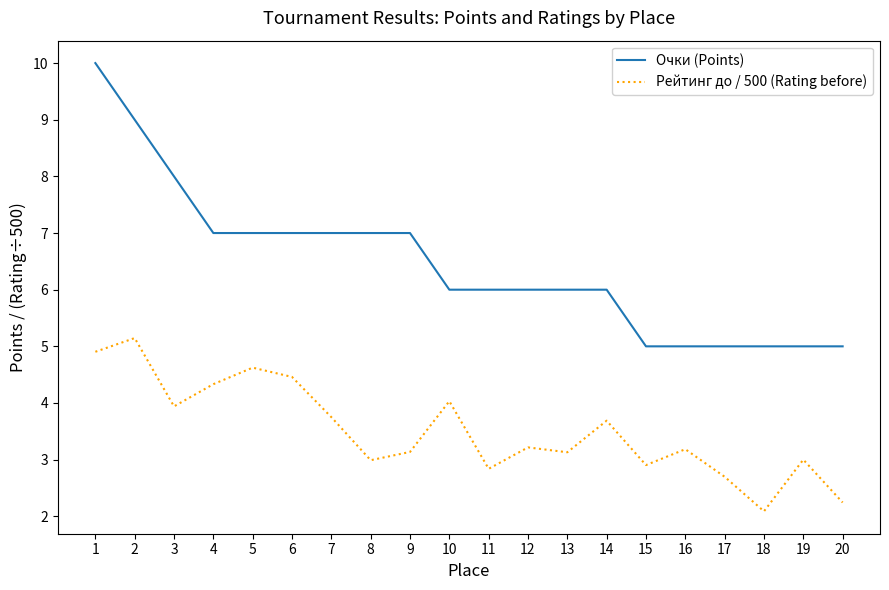

Is the value of Рейтинг до / 500 (Rating before) at 12 greater than the value of Очки (Points) at 6?

No